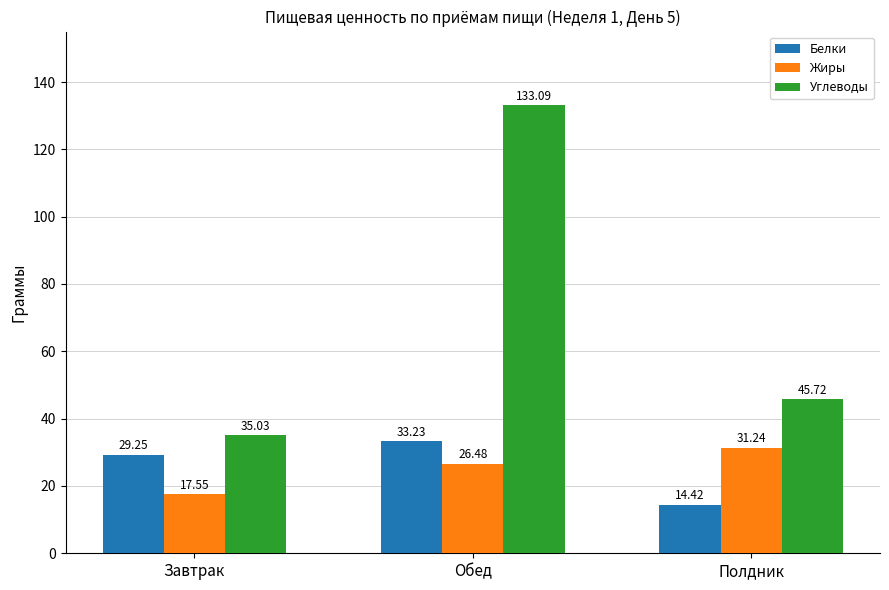

At which label does Углеводы first exceed 45?

Обед